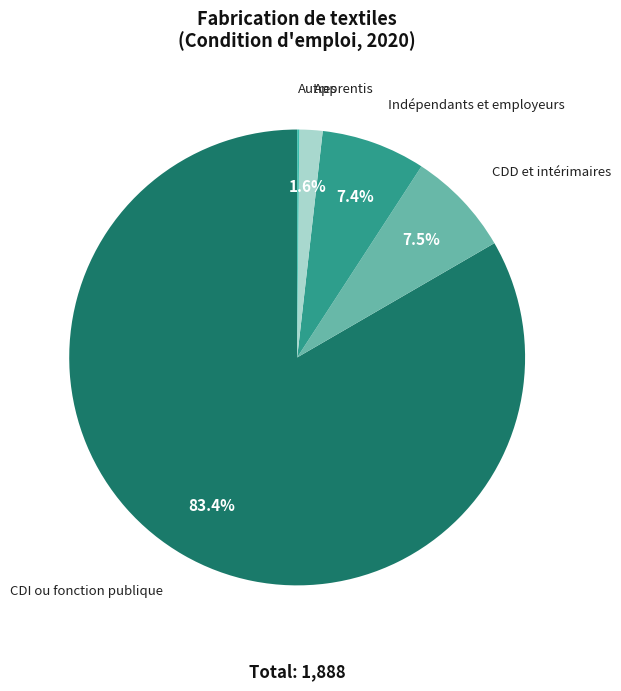

Which slice is the largest?

CDI ou fonction publique